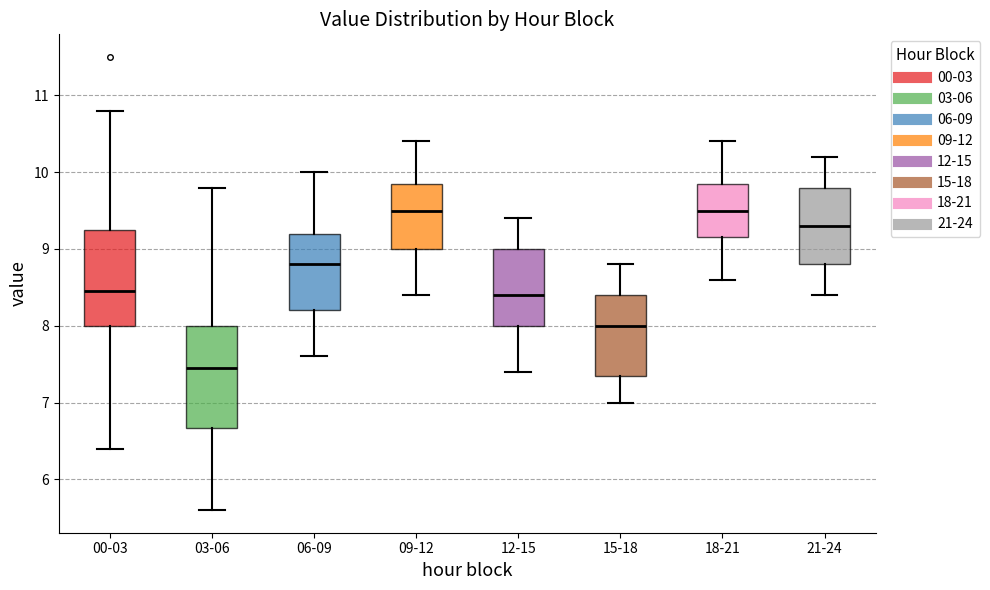

Reading left to right, read every box against the y-axis: the position of its median line, the range the box covers, and the ends of its whiskers. The values are not printed on the chart, so give them approximately, as read against the axis.

00-03: median 8.5, box 8.0 to 9.3, whiskers 6.4 to 10.8
03-06: median 7.5, box 6.7 to 8.0, whiskers 5.6 to 9.8
06-09: median 8.8, box 8.2 to 9.2, whiskers 7.6 to 10.0
09-12: median 9.5, box 9.0 to 9.9, whiskers 8.4 to 10.4
12-15: median 8.4, box 8.0 to 9.0, whiskers 7.4 to 9.4
15-18: median 8.0, box 7.4 to 8.4, whiskers 7.0 to 8.8
18-21: median 9.5, box 9.2 to 9.9, whiskers 8.6 to 10.4
21-24: median 9.3, box 8.8 to 9.8, whiskers 8.4 to 10.2